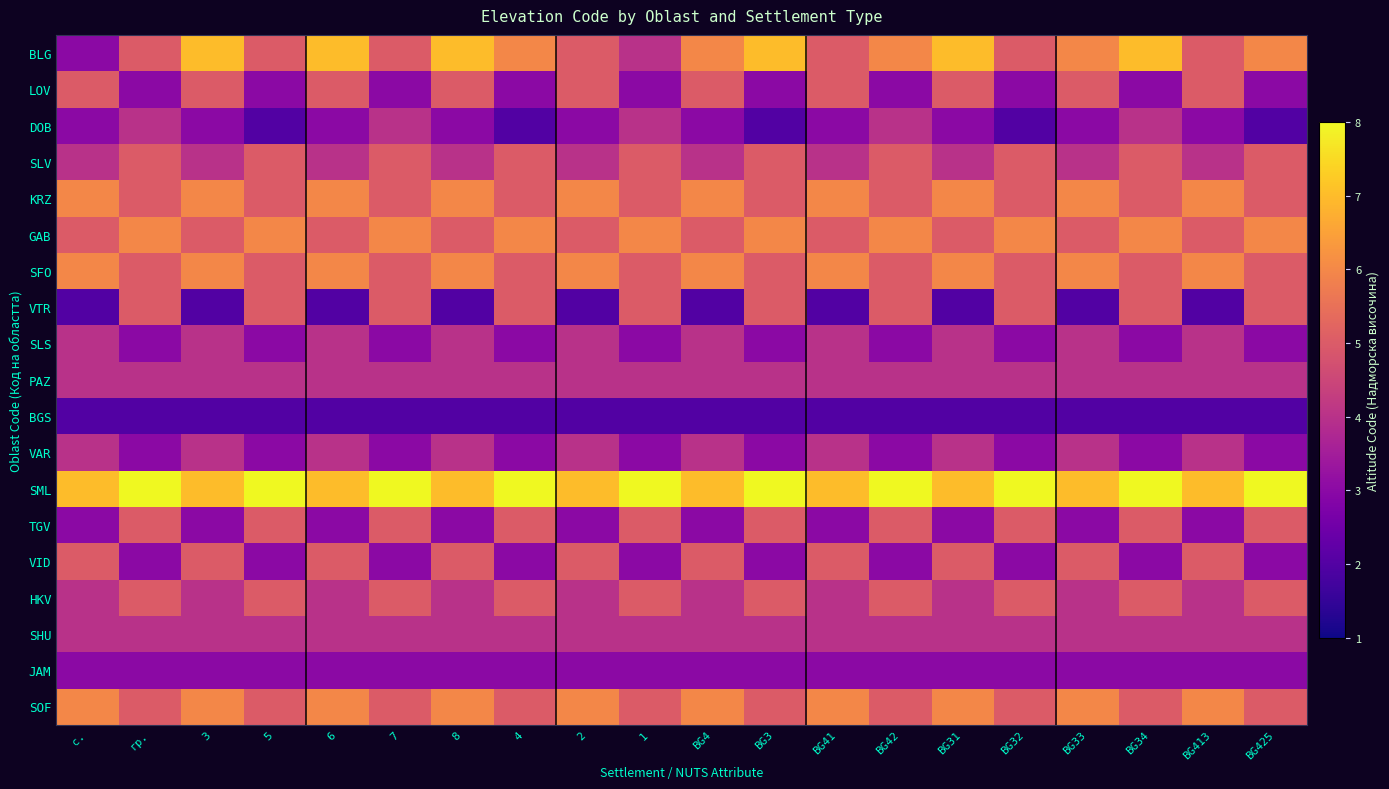

Count the number of data series in this chart.

19